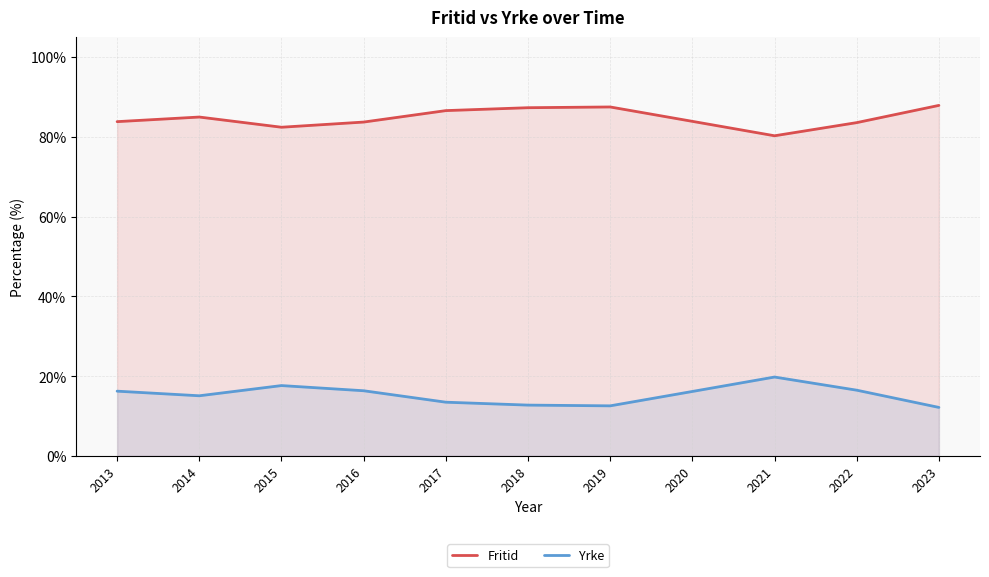

What are all the series names shown in the legend?

Fritid, Yrke